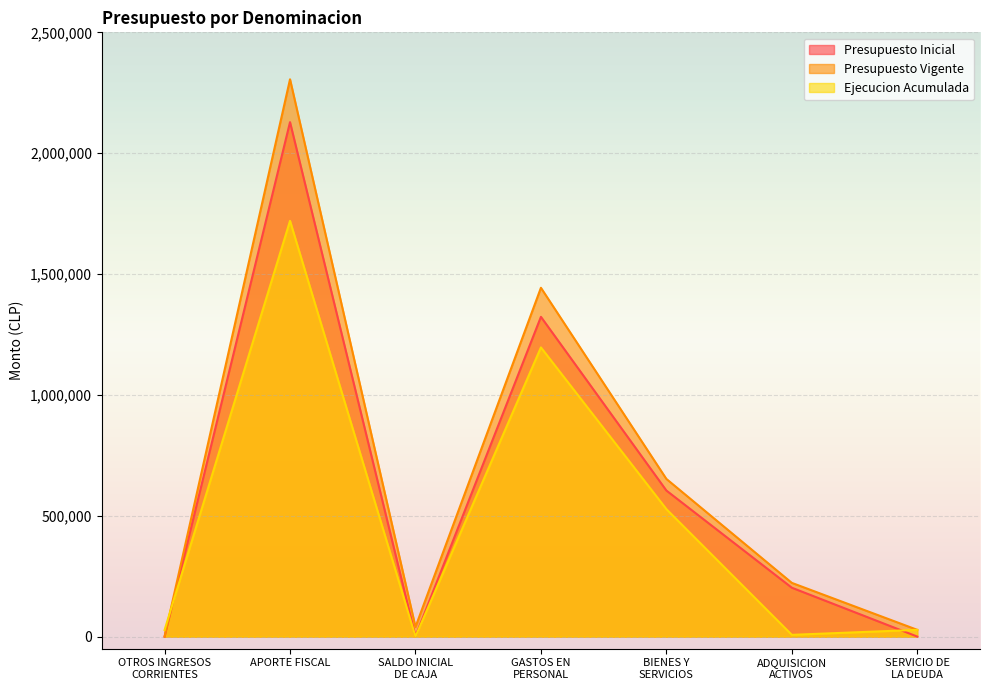

In Presupuesto Vigente, how many points are higher than both neighbors (excluding endpoints)?

2